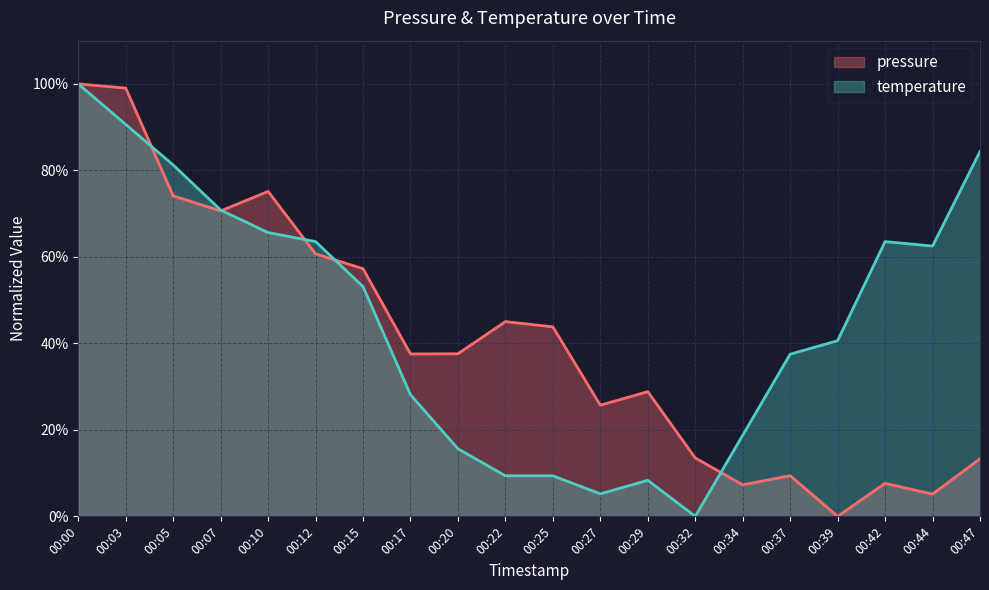

The temperature series shows 90.5 at 00:42. True or false?

False